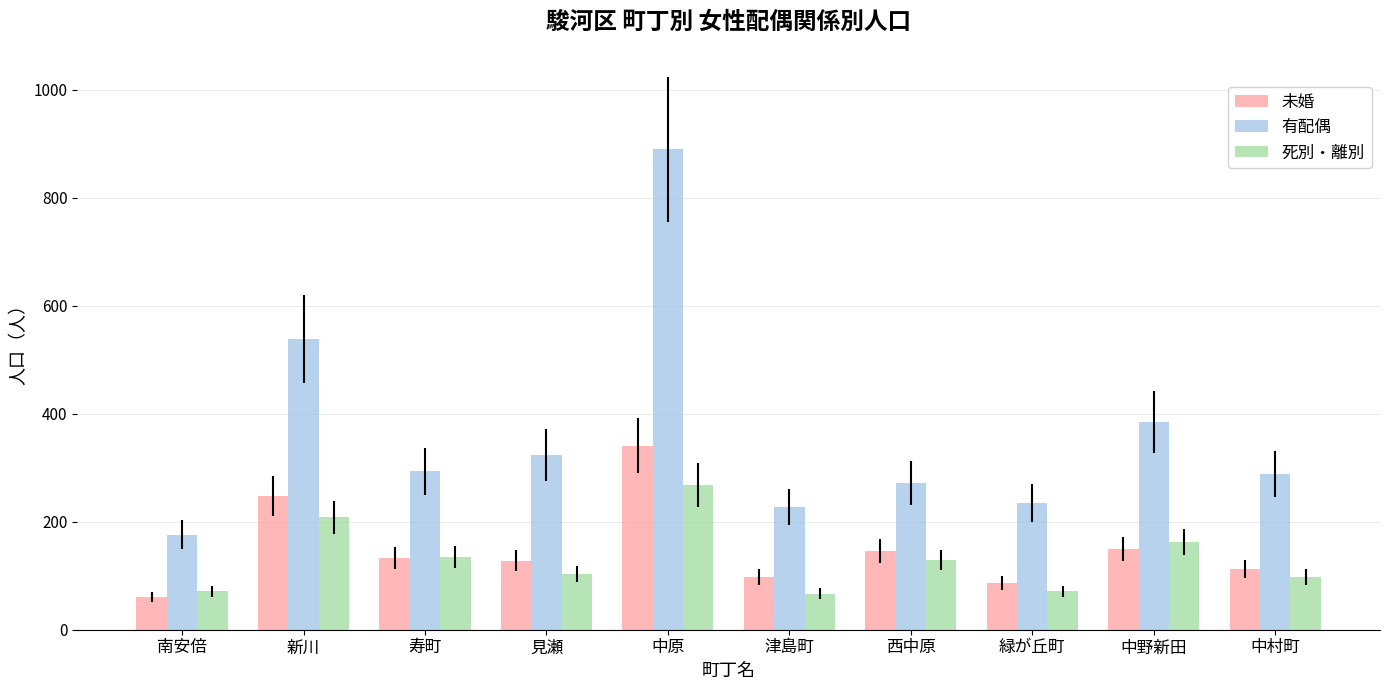

Rank the series by their maximum value, from lowest to highest.

死別・離別, 未婚, 有配偶